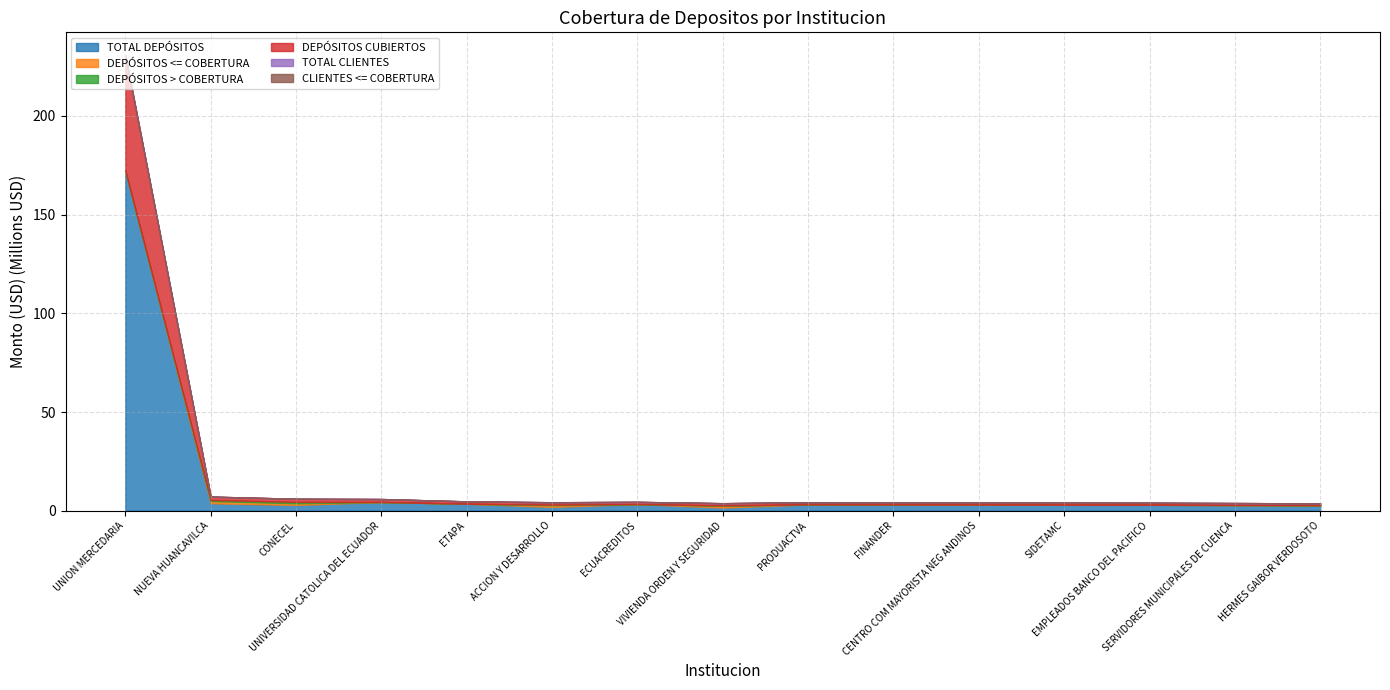

At UNION MERCEDARIA, list the series in order from smallest to largest.

DEPÓSITOS <= COBERTURA, DEPÓSITOS > COBERTURA, TOTAL CLIENTES, CLIENTES <= COBERTURA, DEPÓSITOS CUBIERTOS, TOTAL DEPÓSITOS